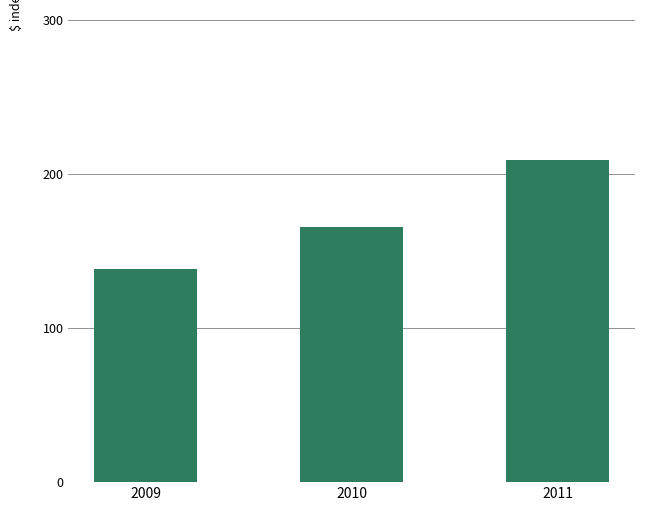

How many data points does each series have?

3